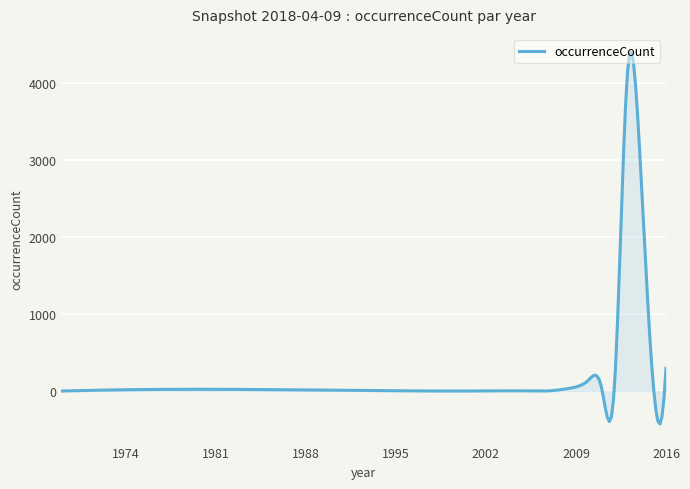

What is the smallest value displayed?

-427.2